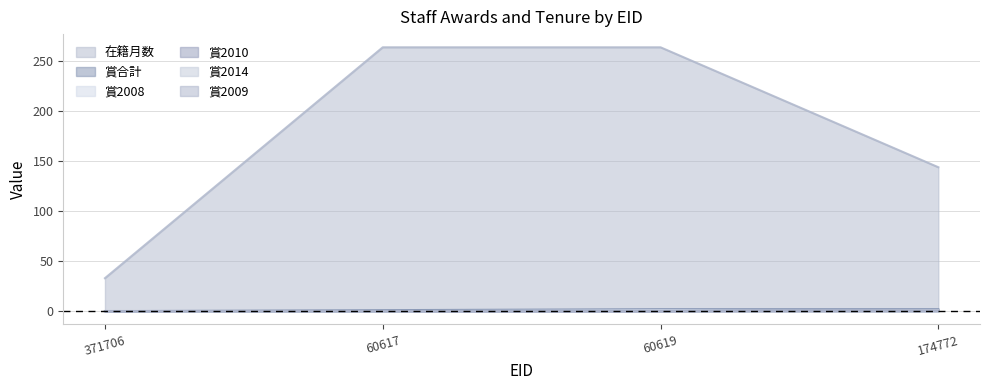

Does the chart display data point markers on the line(s)?

No